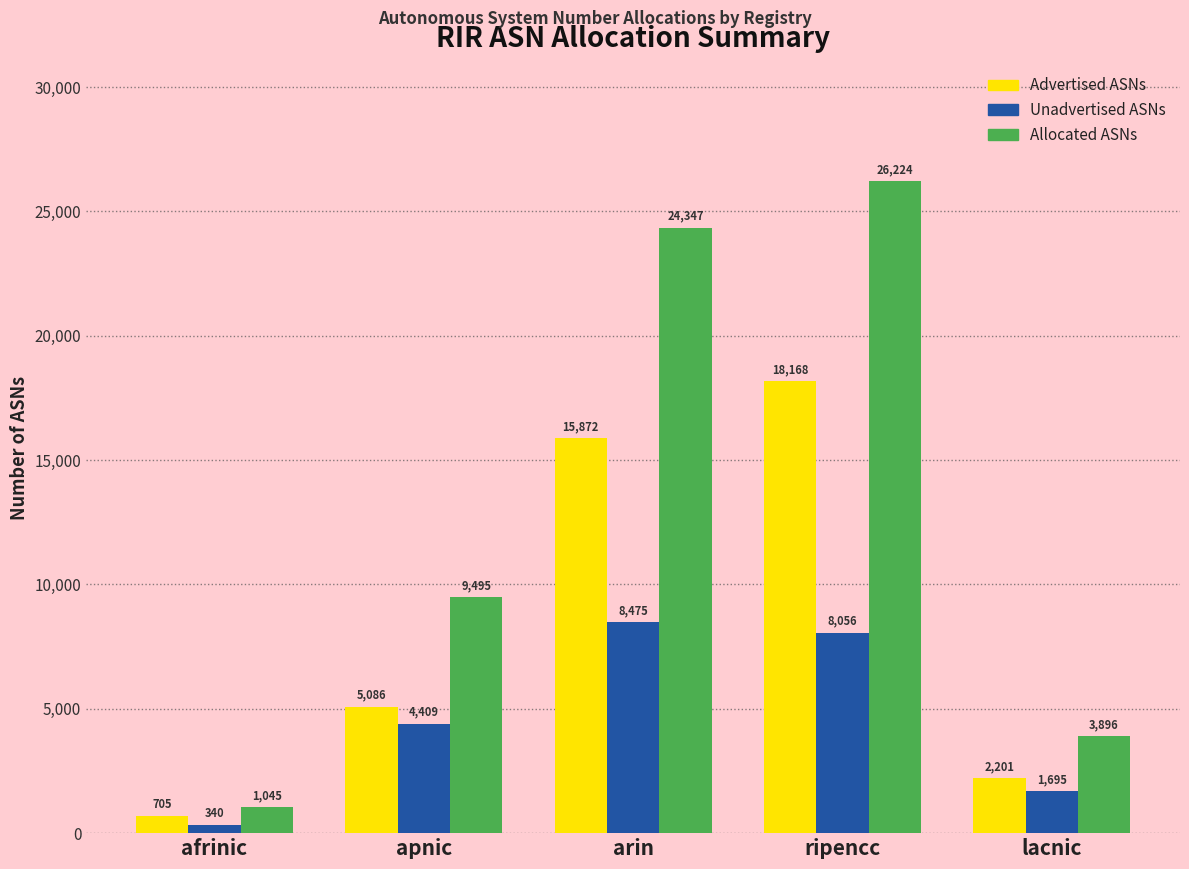

Reading right to left, what are all the values shown in this chart?

Advertised ASNs: 2201	18168	15872	5086	705
Unadvertised ASNs: 1695	8056	8475	4409	340
Allocated ASNs: 3896	26224	24347	9495	1045